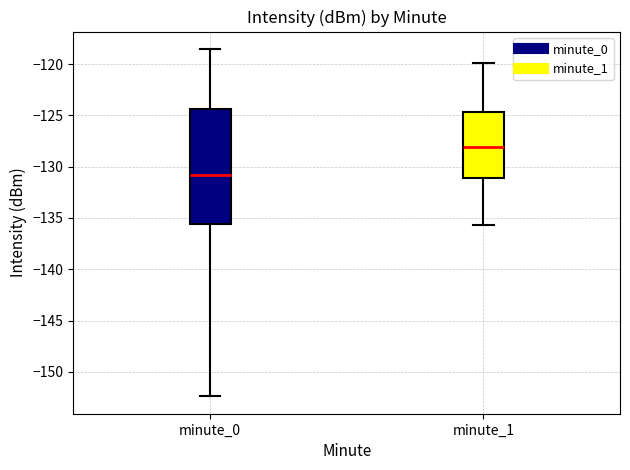

Which box's median line is the highest?

minute_1